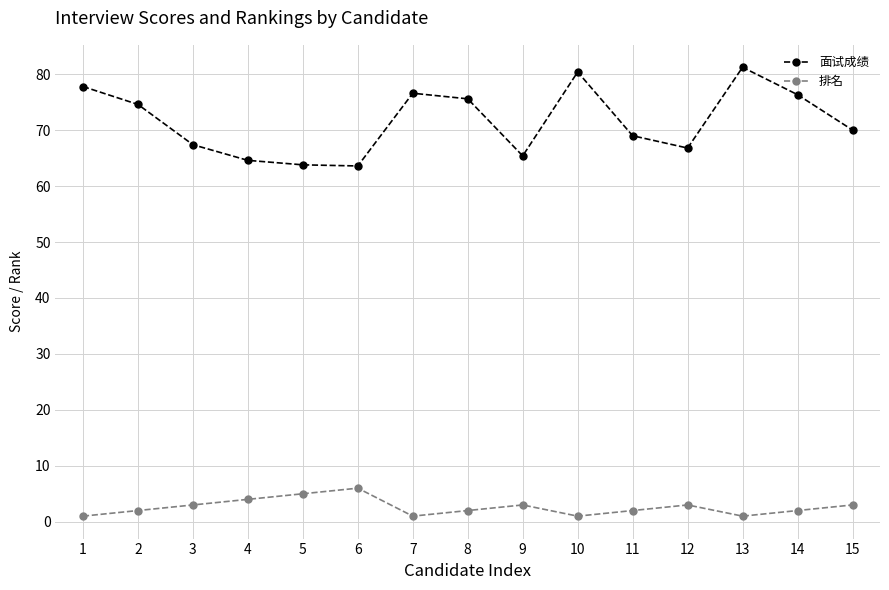

Does the chart display data point markers on the line(s)?

Yes